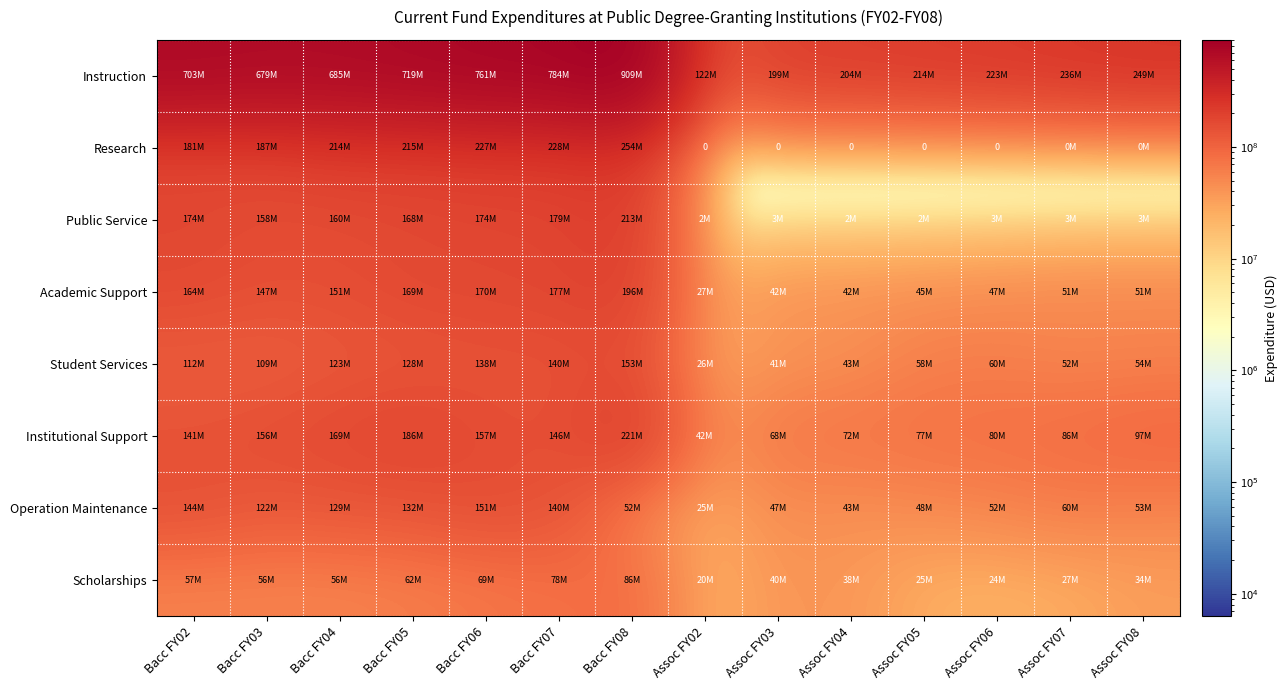

Where is Research nearest to the value 127113826?

Bacc FY02